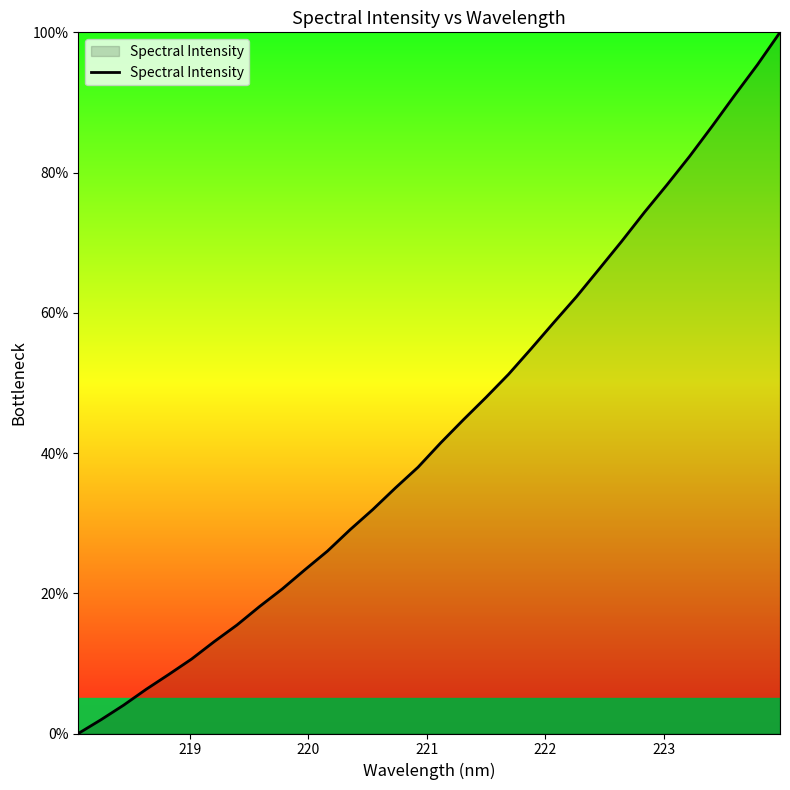

What is the average value?

43.4